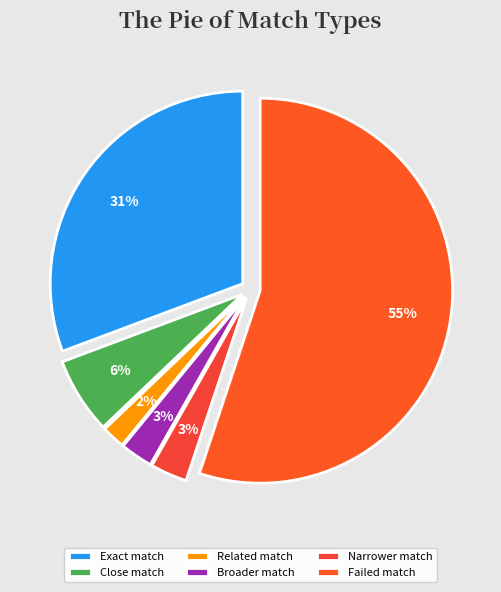

How many slices are in this pie chart?

6